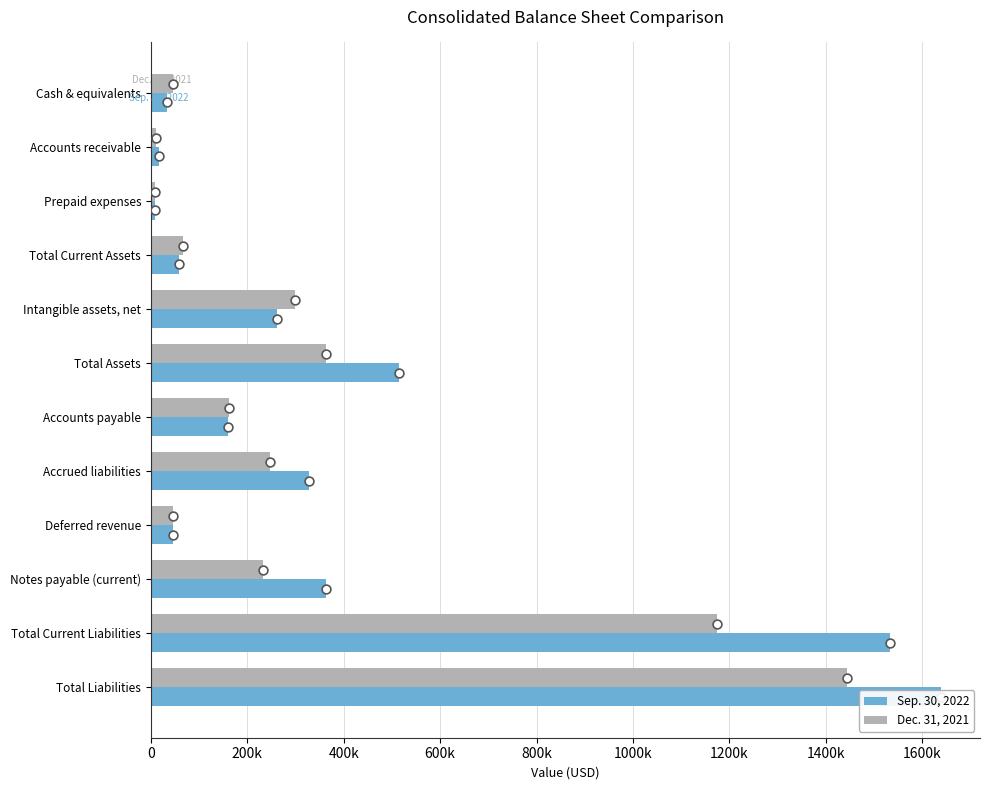

Which series contains the highest Y value?

Sep. 30, 2022